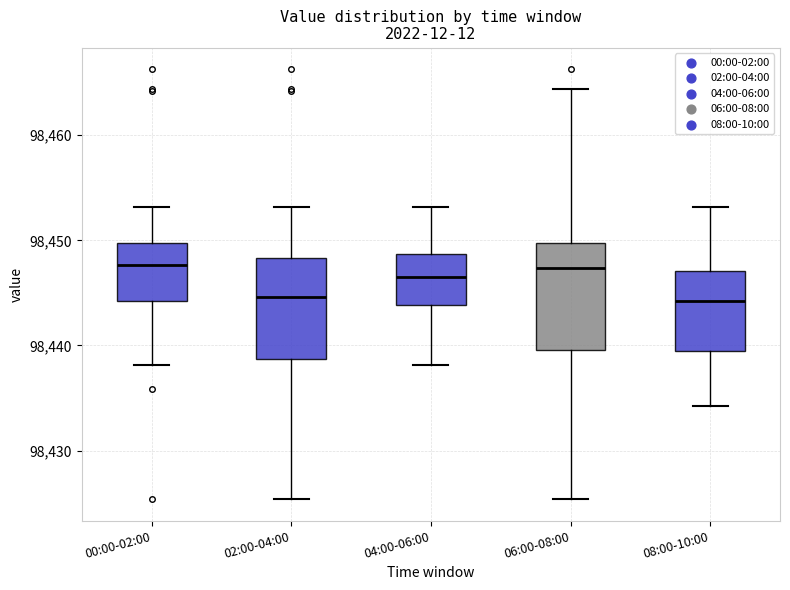

Where does the upper whisker of the box for 00:00-02:00 end on the y-axis? The values are not printed on the chart, so give them approximately, as read against the axis.

98453